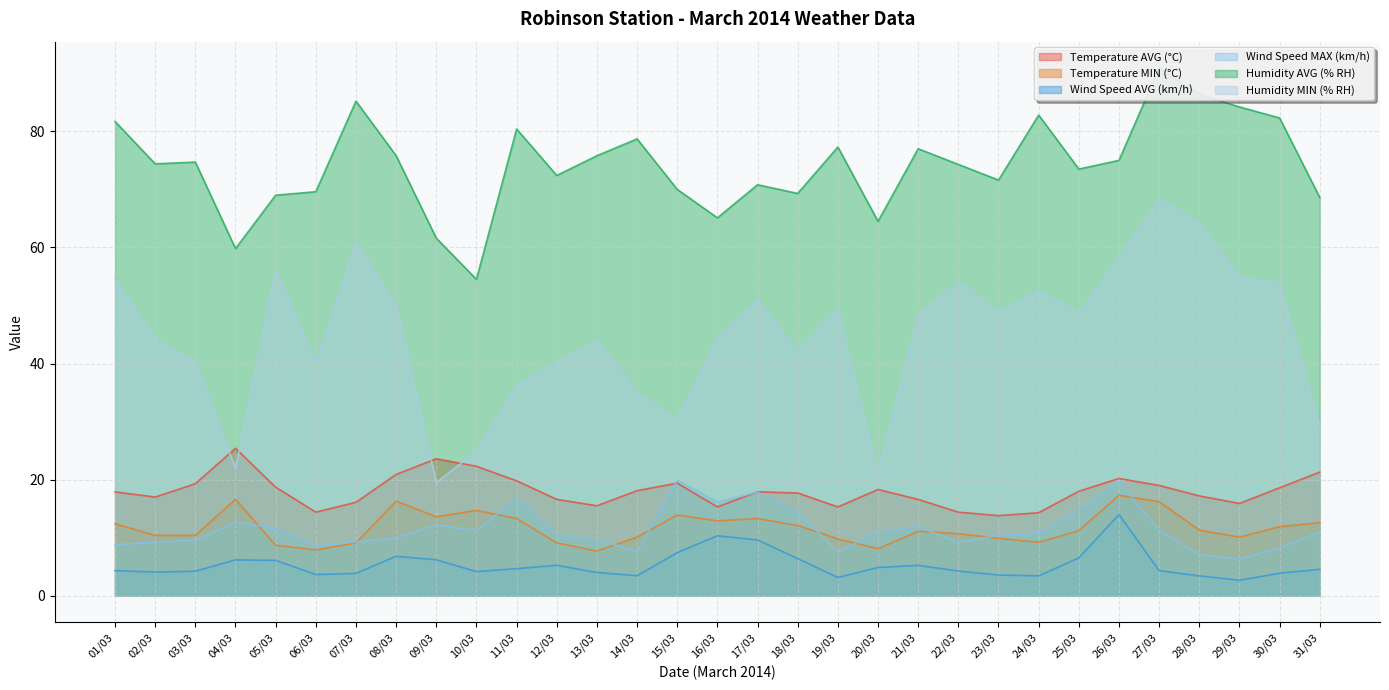

Which series has the widest spread of values?

Humidity MIN (% RH)